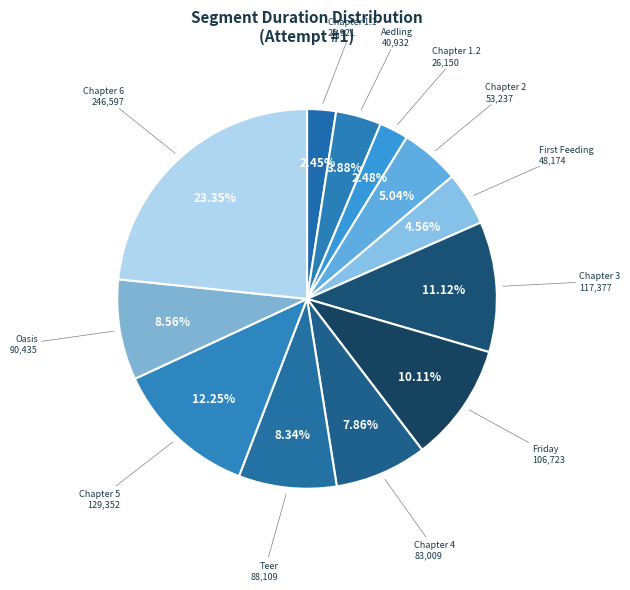

How many segments does this pie chart have?

12